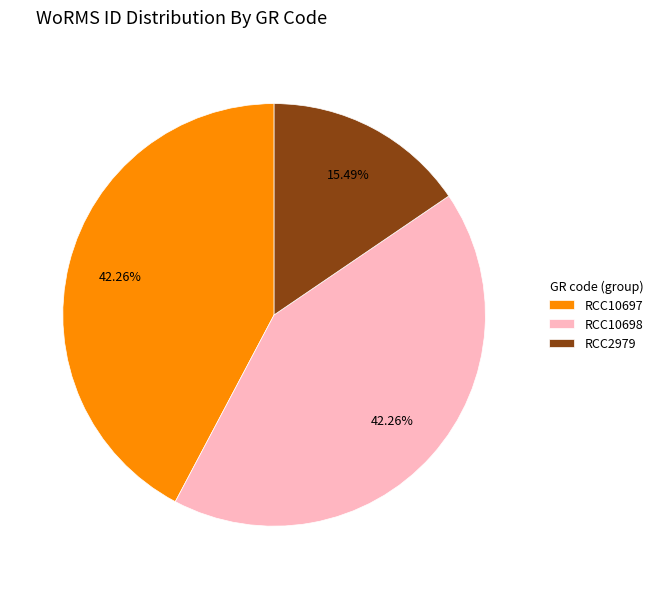

The RCC2979 slice represents 28% of the pie. True or false?

False